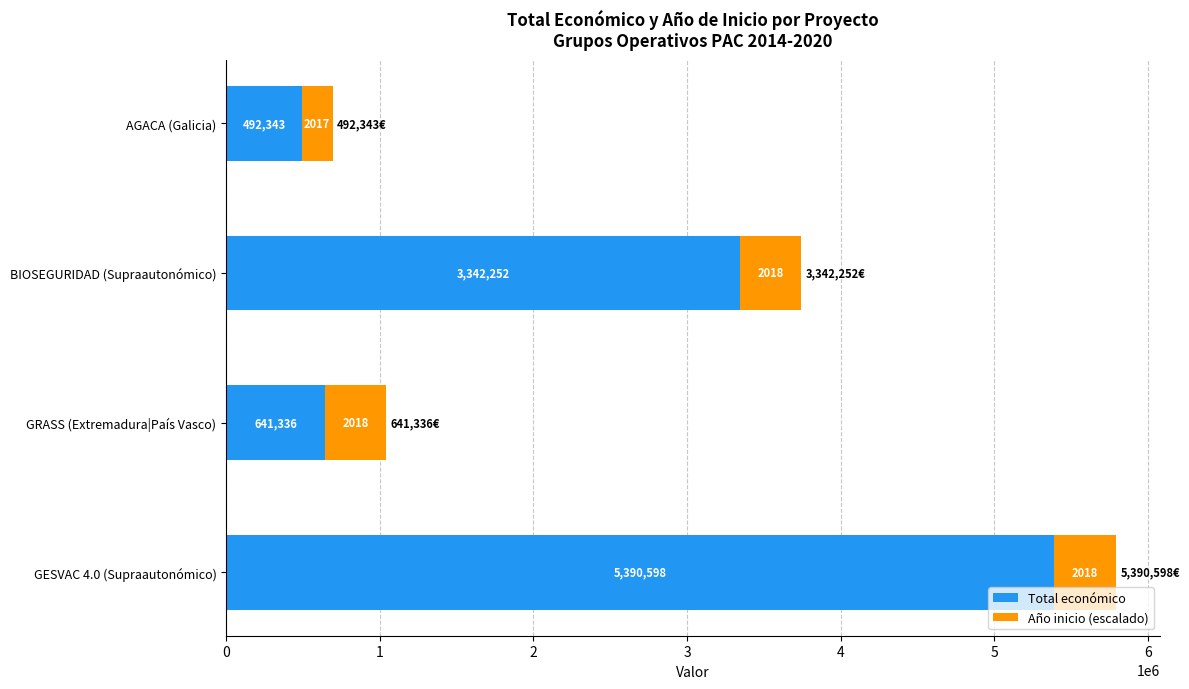

What is the lowest value of the Total económico series?

492343